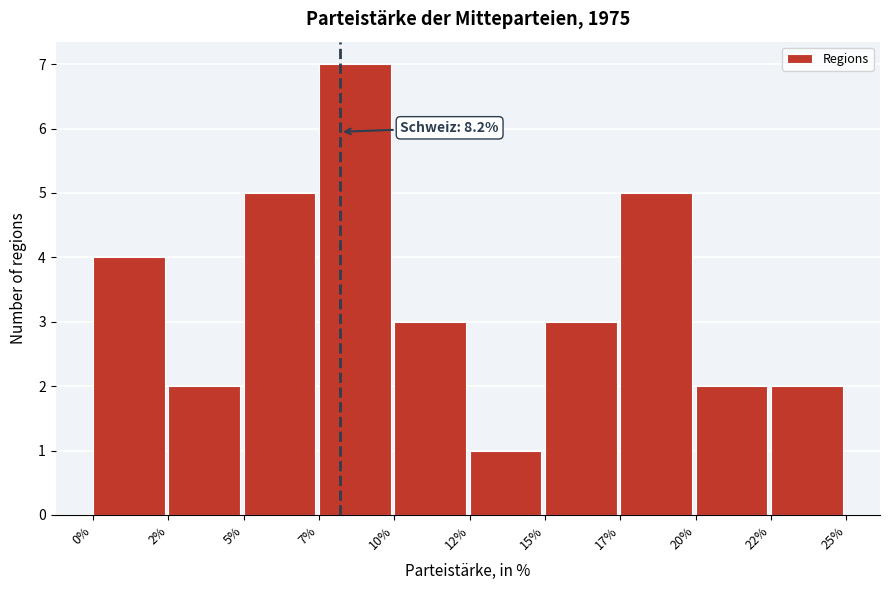

Reading left to right, transcribe all the data shown in this chart.

0%=4	2%=2	5%=5	7%=7	10%=3	12%=1	15%=3	17%=5	20%=2	22%=2